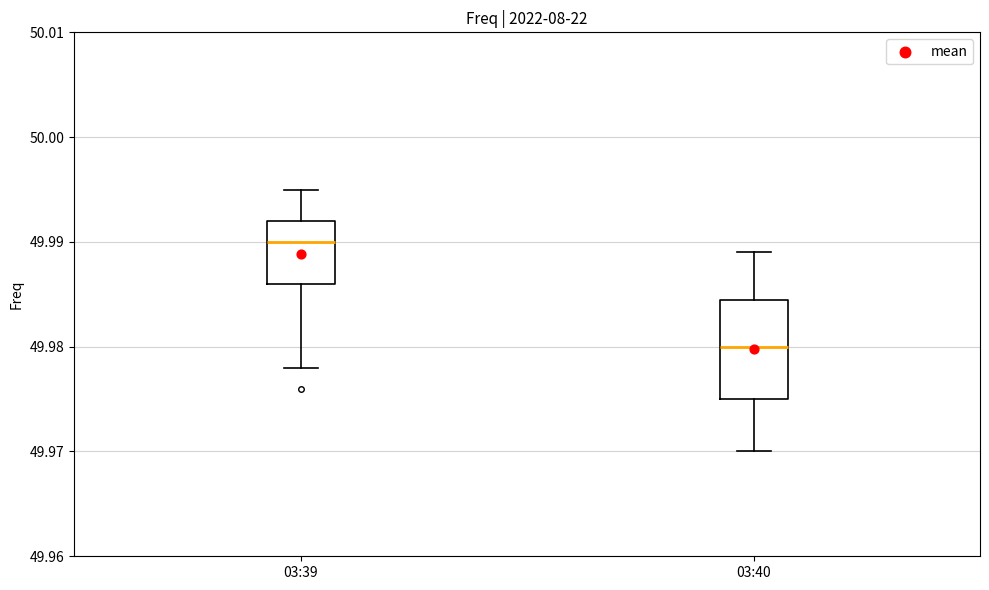

Comparing the boxes themselves (not the whiskers), which one is the tallest?

03:40